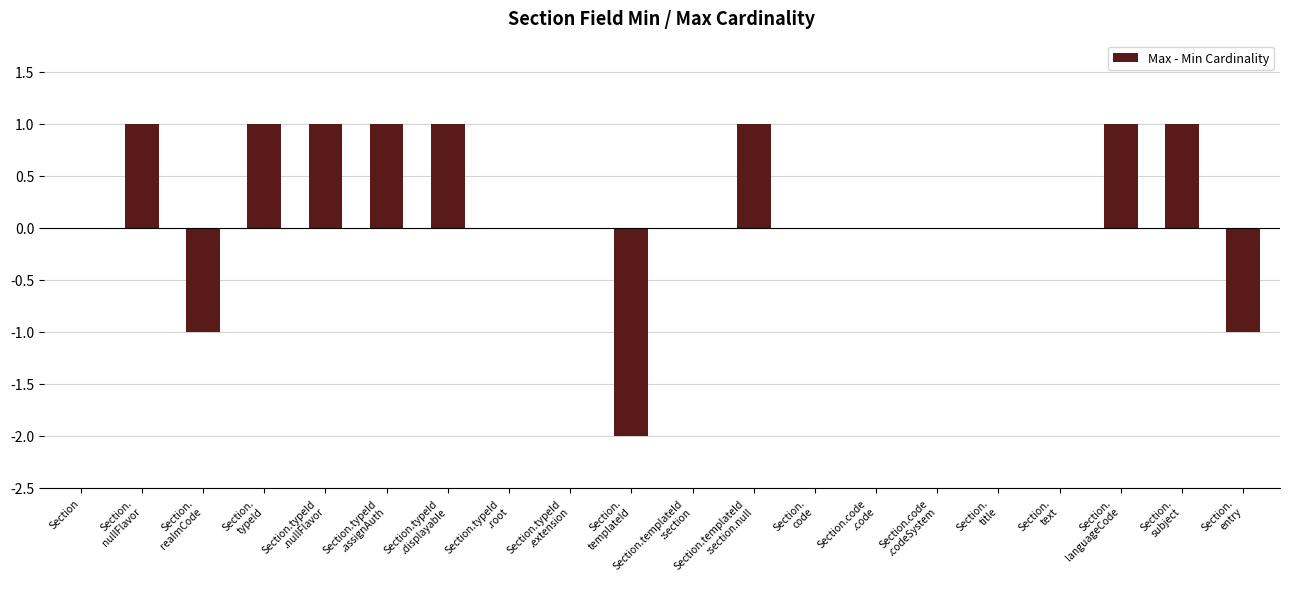

Count the values in the range 0 to 1.

17